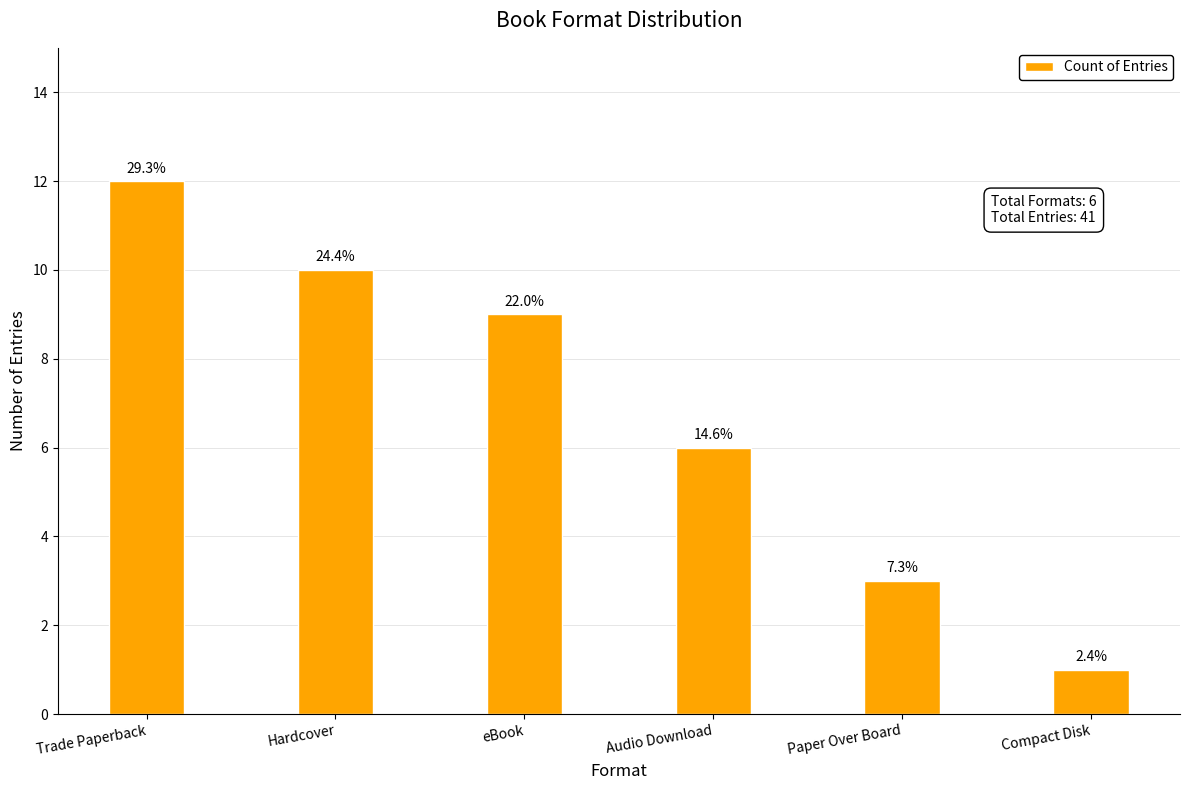

What is the greatest value displayed?

12